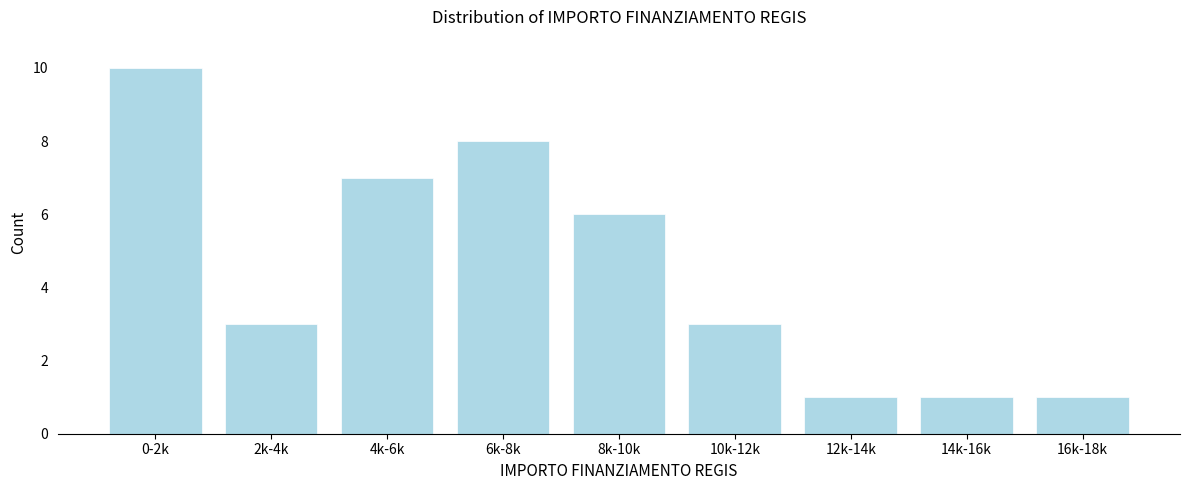

Reading left to right, transcribe all the data shown in this chart.

0-2k=10	2k-4k=3	4k-6k=7	6k-8k=8	8k-10k=6	10k-12k=3	12k-14k=1	14k-16k=1	16k-18k=1